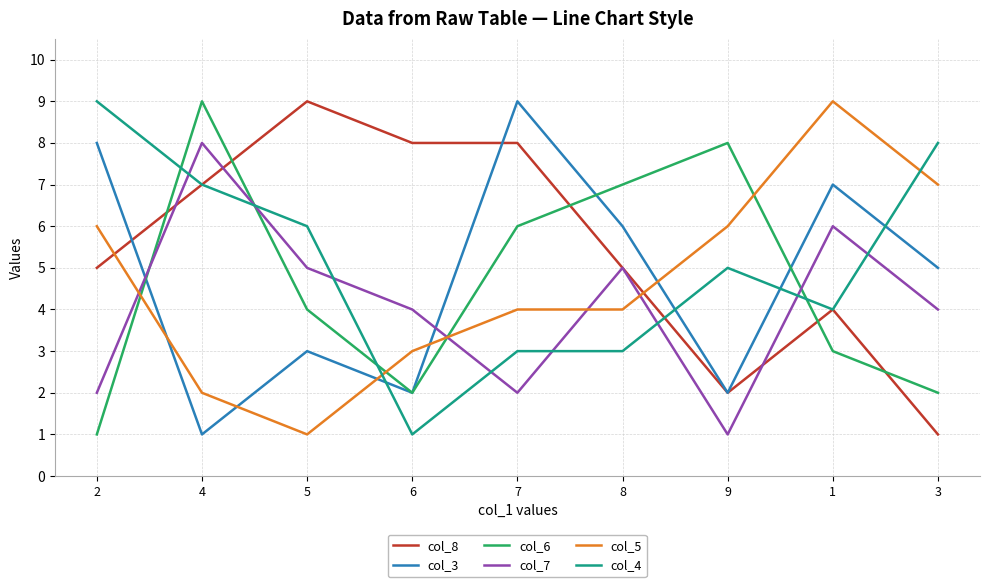

How many col_5 values are between 3 and 6?

5